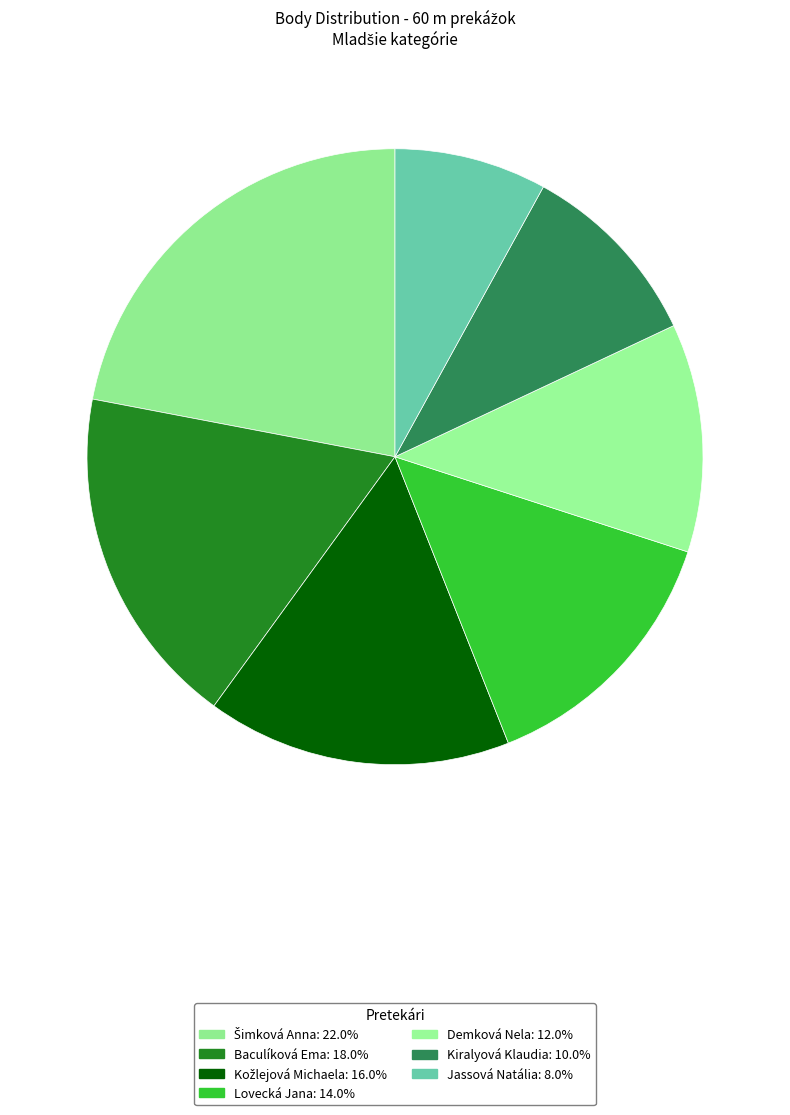

Count the number of slices in the pie.

7